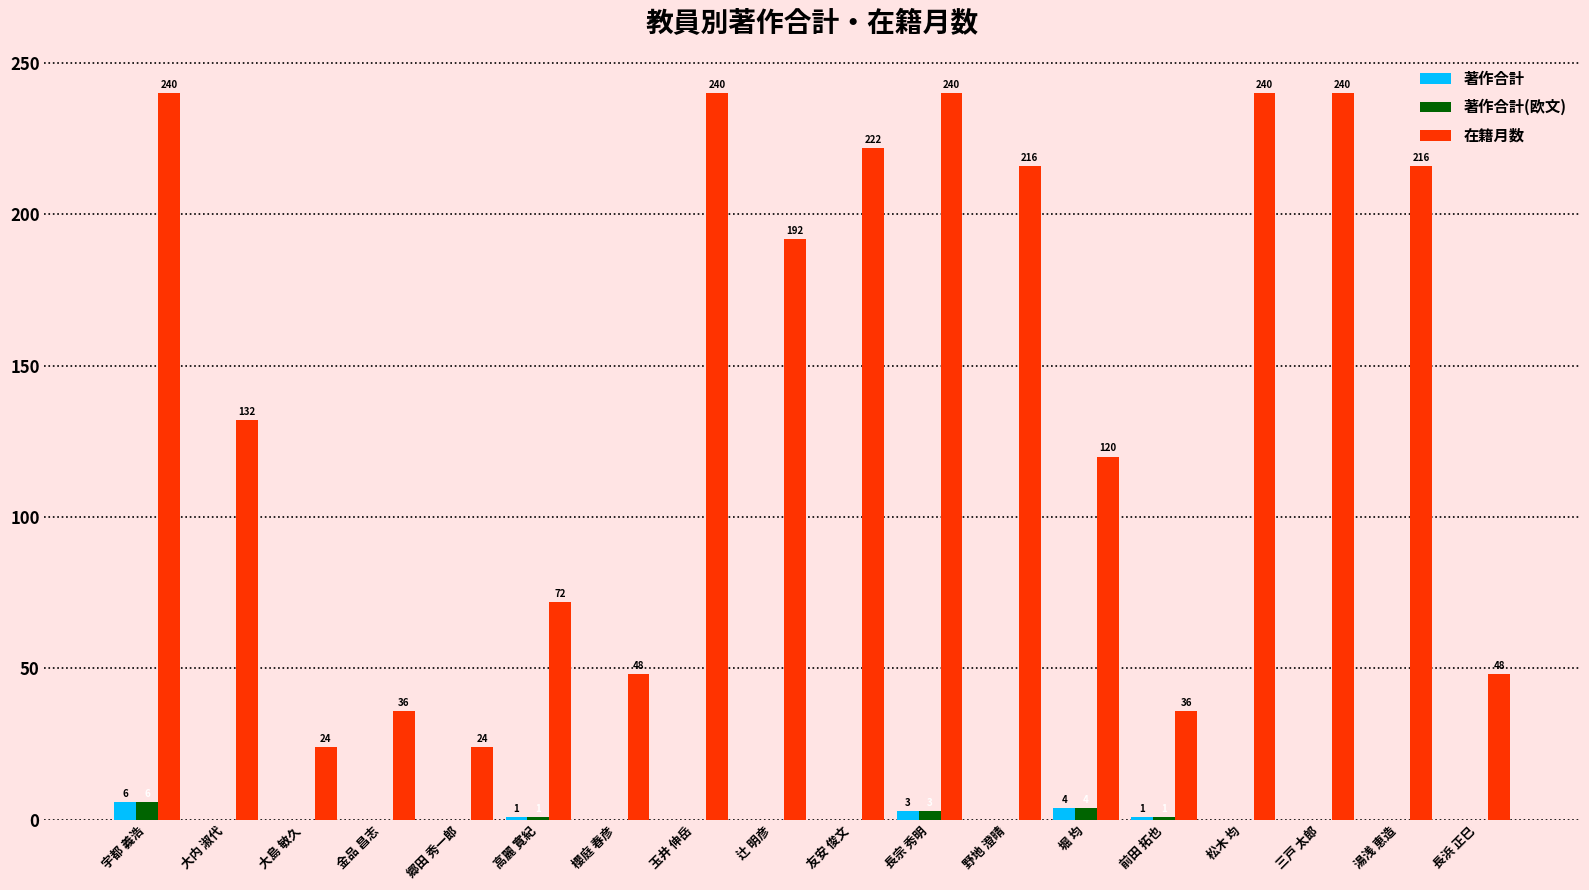

How many categories are shown in the chart?

18